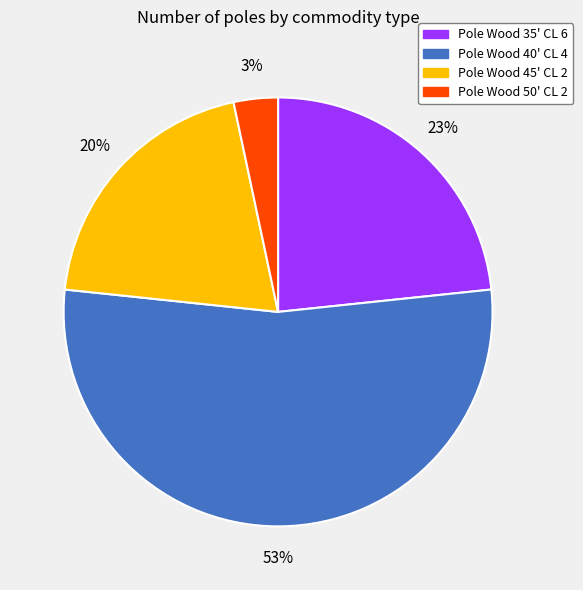

What is the ratio of the value at Pole Wood 50' CL 2 to the value at Pole Wood 40' CL 4?

0.1